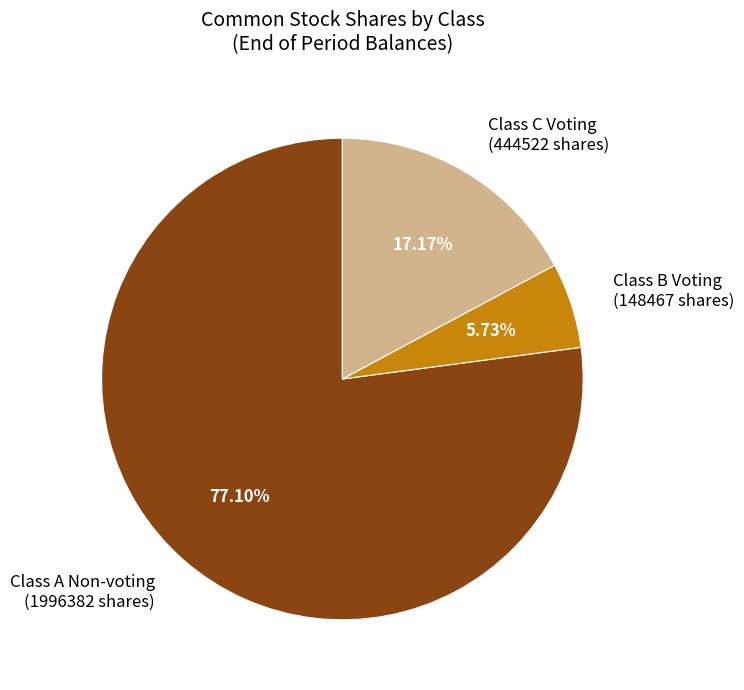

Is there any slice that represents more than half of the pie?

Yes